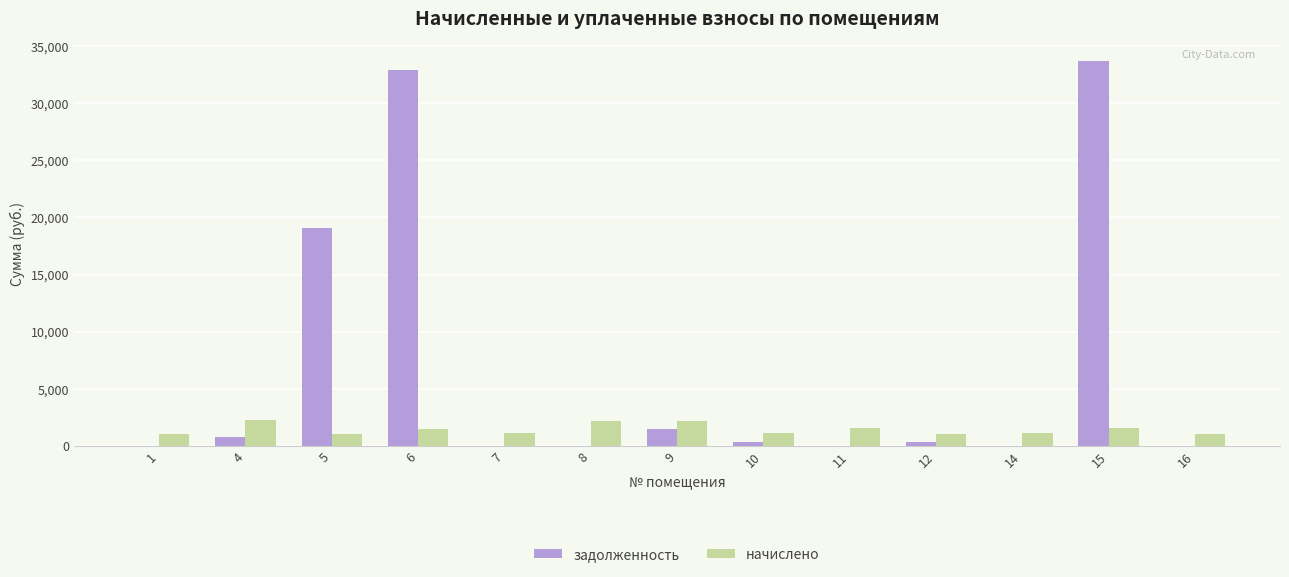

Which series changed the most between 9 and 11?

задолженность